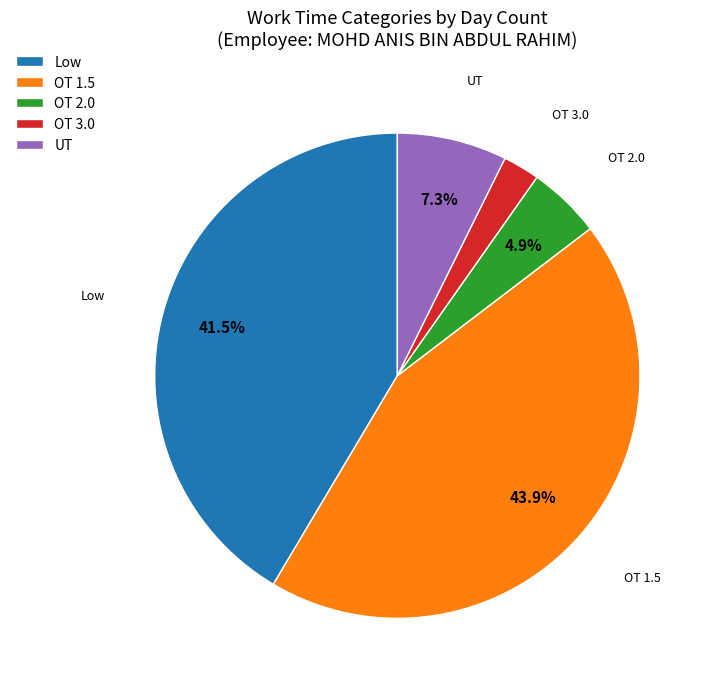

Which slice is the largest?

OT 1.5